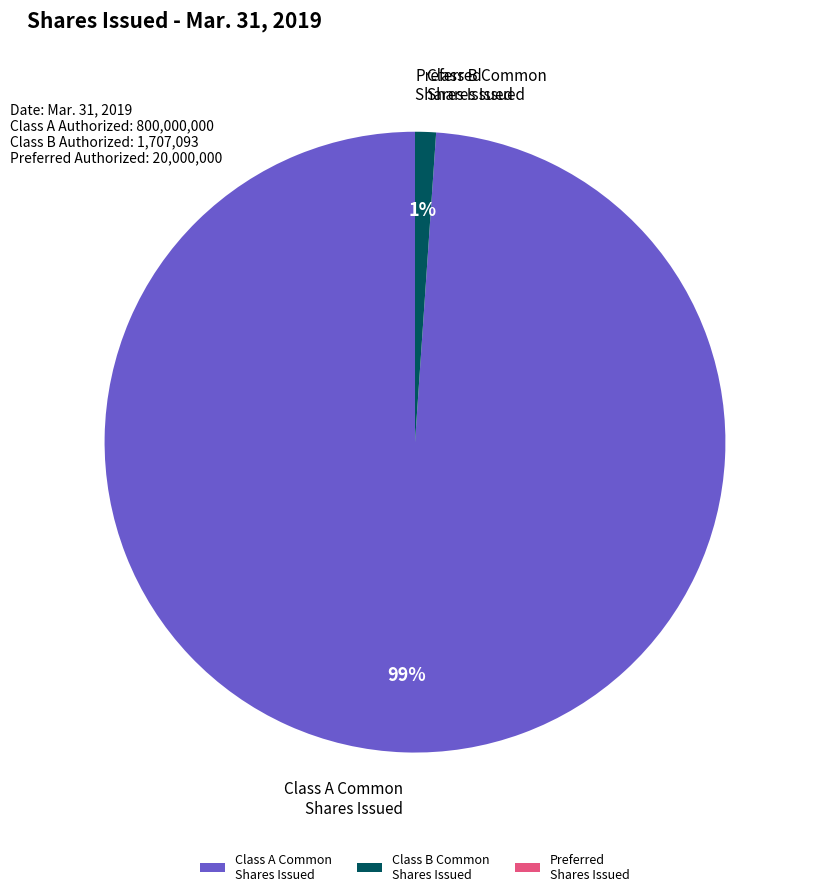

Do Class B Common Shares Issued and Class A Common Shares Issued together represent more than half of the pie?

Yes